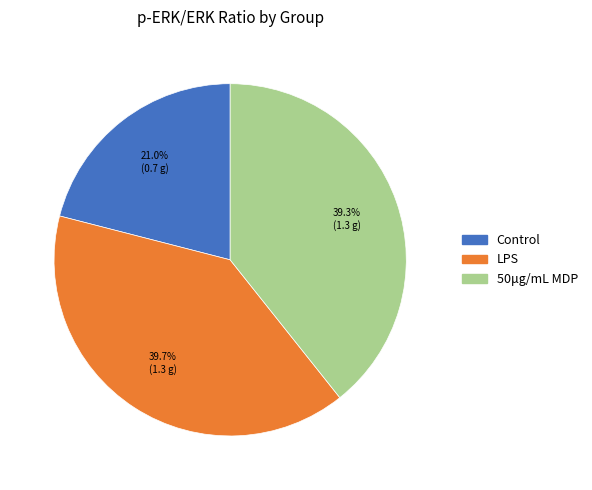

To the nearest percent, what is the average slice percentage?

33%